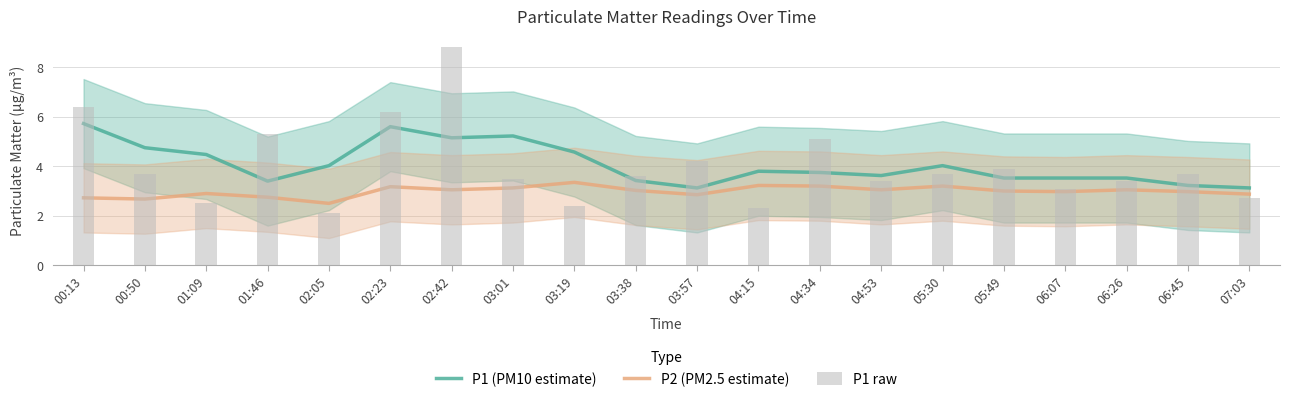

Which series has the largest range (max minus min)?

P1 raw